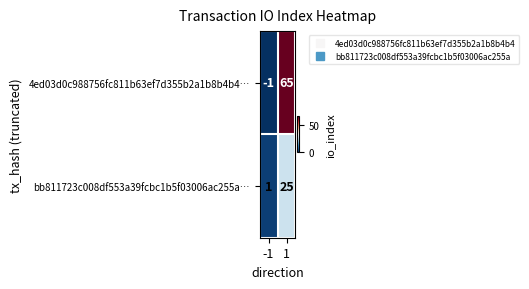

List the series in order of their peak value, lowest first.

bb811723c008df553a39fcbc1b5f03006ac255a…, 4ed03d0c988756fc811b63ef7d355b2a1b8b4b4…